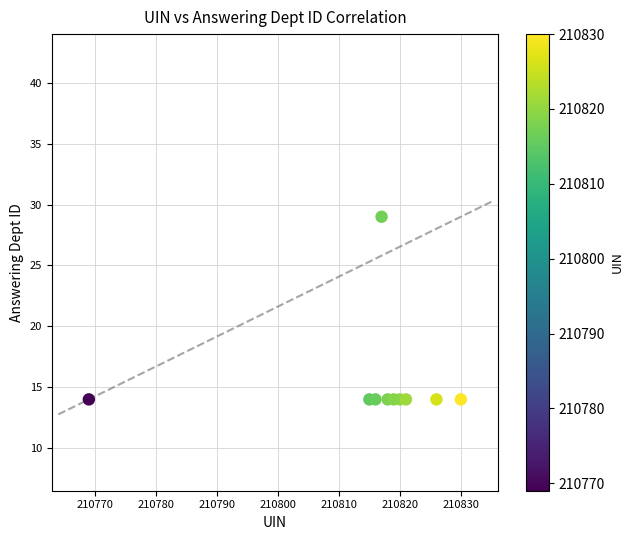

What is the range of Y values (max minus min)?

15